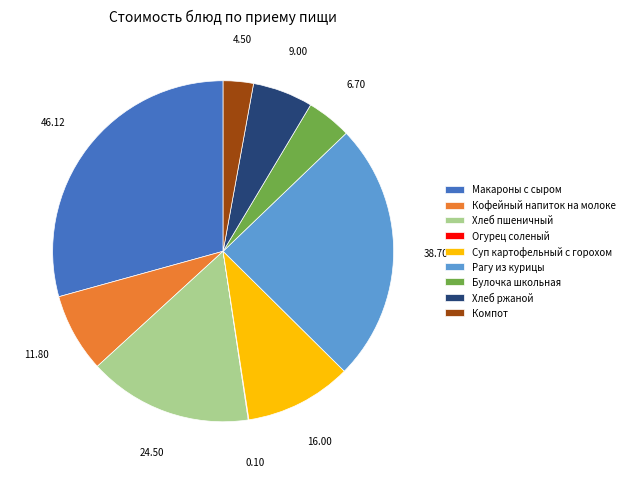

Is it true that Булочка школьная is 4% of the pie?

True